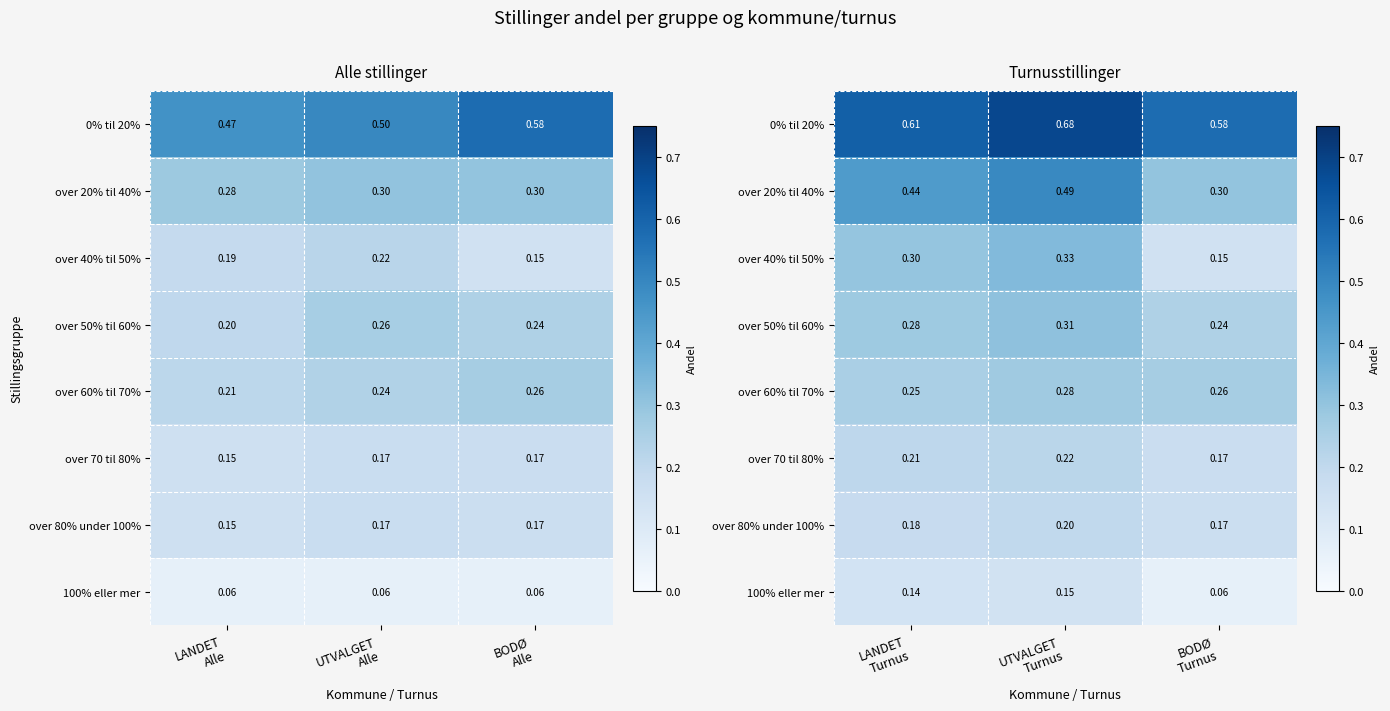

List the series in order of their peak value, highest first.

0% til 20%, over 20% til 40%, over 40% til 50%, over 50% til 60%, over 60% til 70%, over 70 til 80%, over 80% under 100%, 100% eller mer